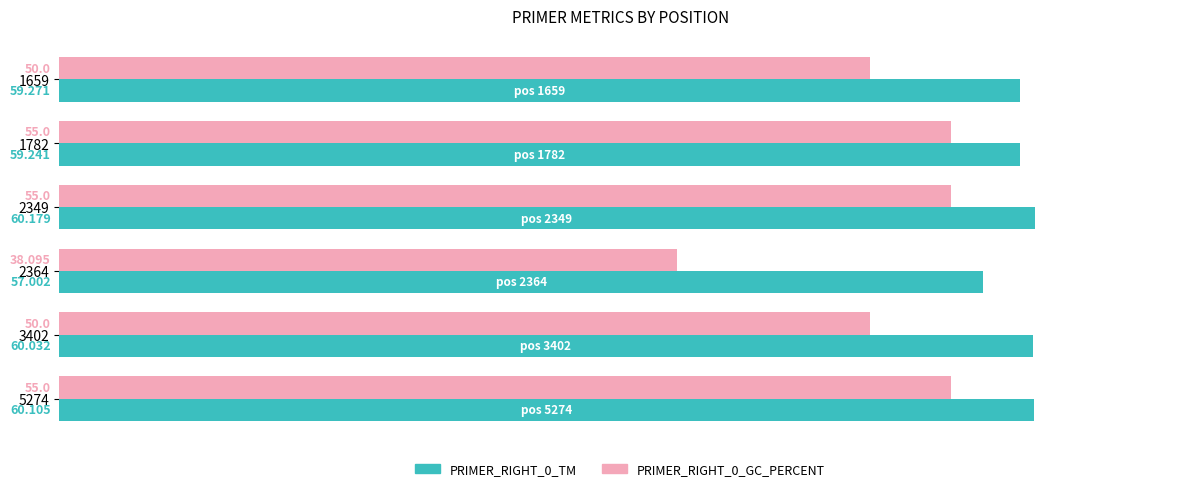

Is the value of PRIMER_RIGHT_0_TM at 2349 greater than the value of PRIMER_RIGHT_0_GC_PERCENT at 1659?

Yes